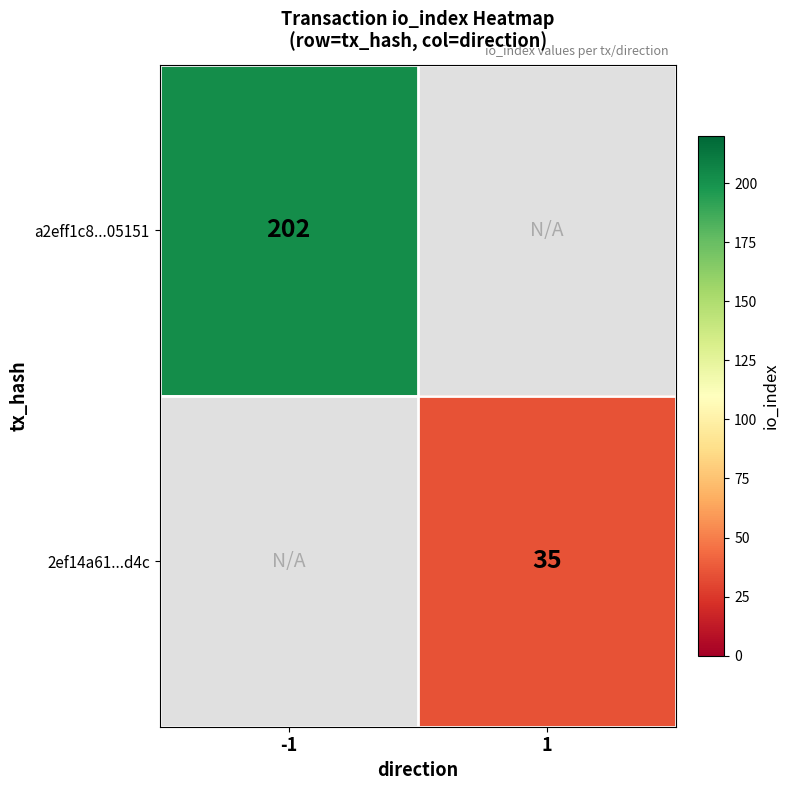

At which category does the chart reach its peak across all series?

-1